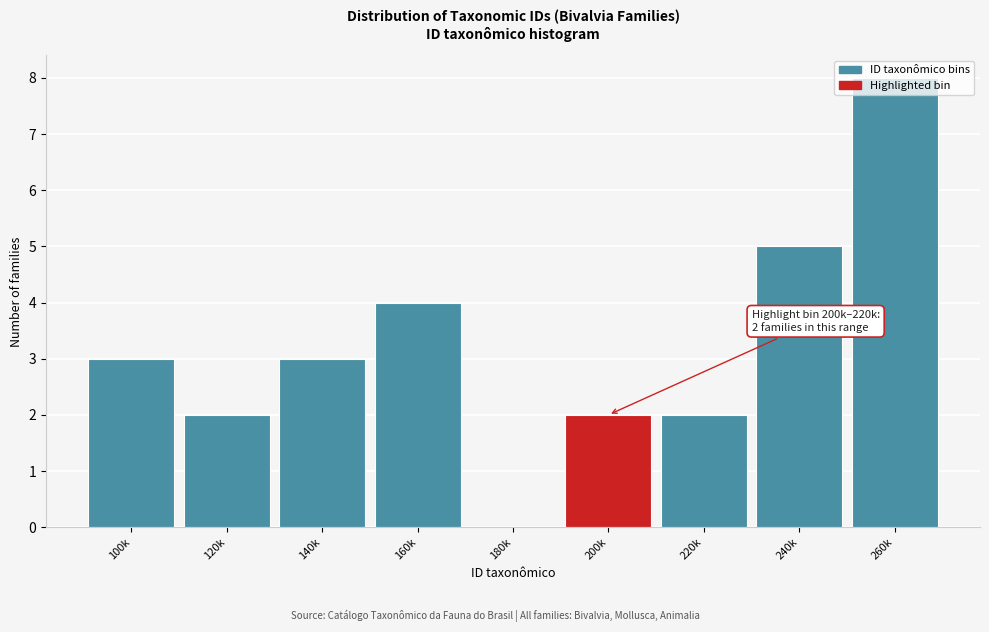

At which category does the chart reach its peak across all series?

260k